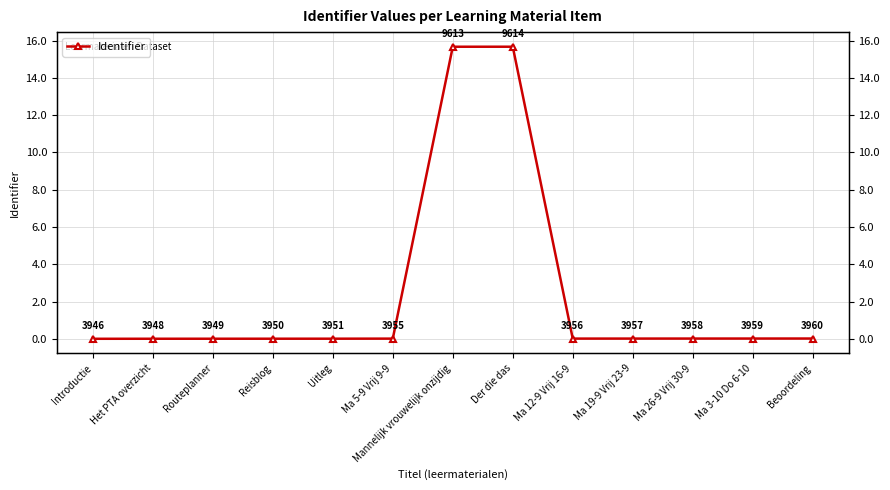

Does the chart have visible grid lines?

Yes